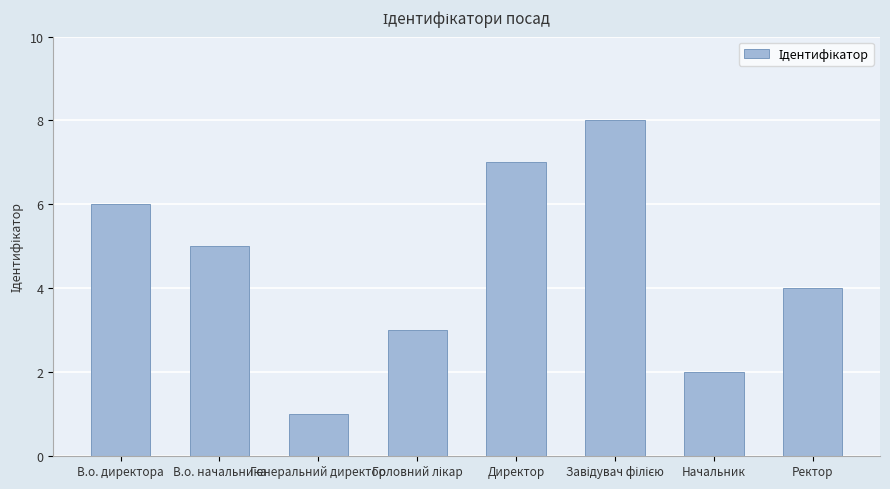

Which has a higher value, В.о. директора or Директор?

Директор